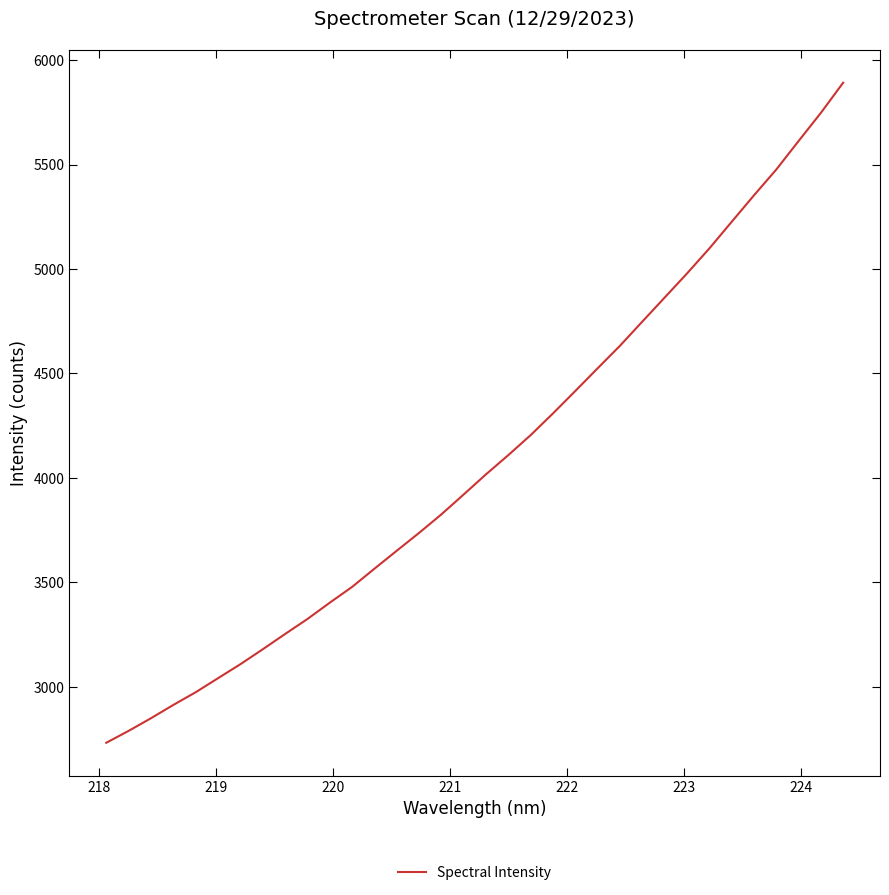

What is the difference between the maximum and minimum values?

3160.3